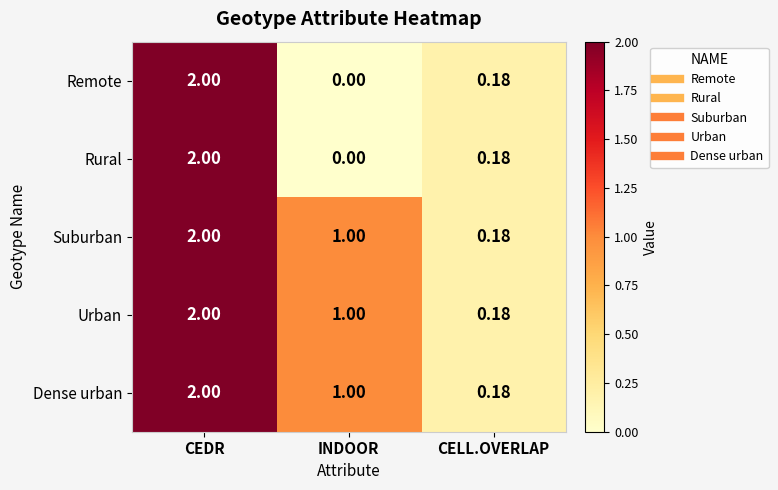

Is the value of Rural at INDOOR greater than the value of Dense urban at INDOOR?

No